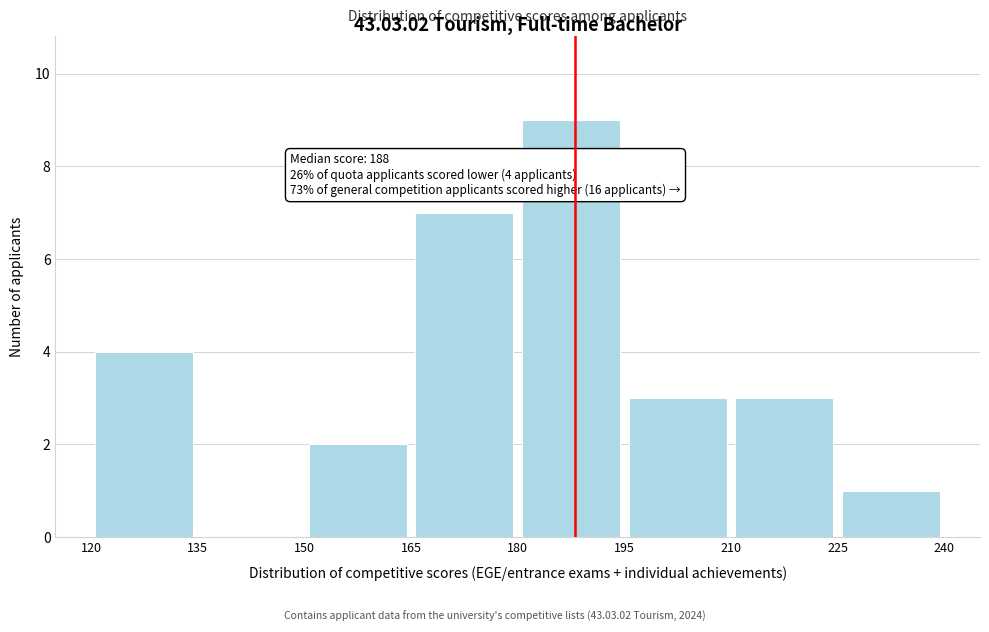

Which range on the x-axis has the tallest bar?

180 to 195